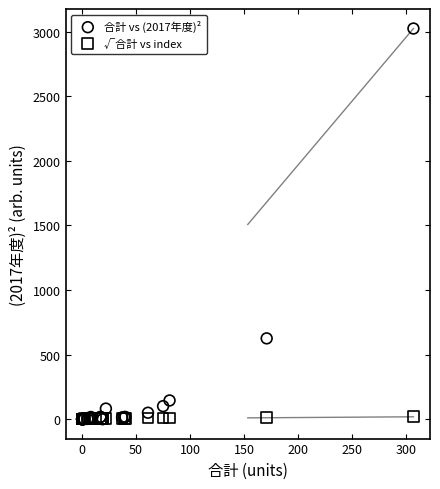

In the 合計 vs (2017年度)² series, what Y value is closest to 1512?

625.0